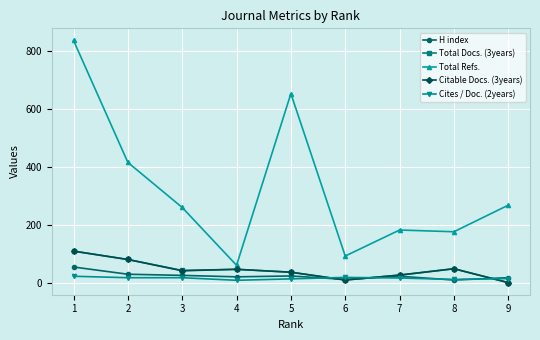

The H index series shows 87 at 1. True or false?

False